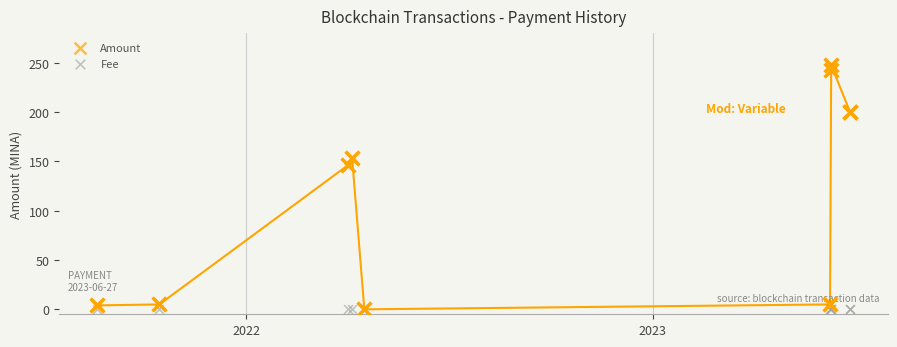

Which series has the largest total across all categories?

Amount